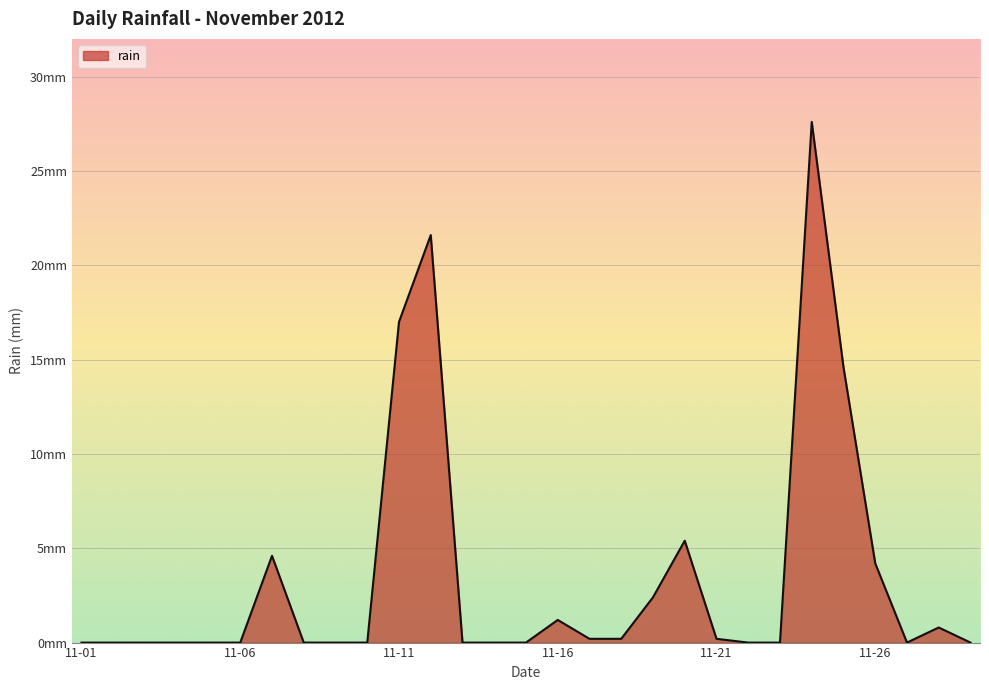

Where is the data nearest to the value 13?

2012-11-25